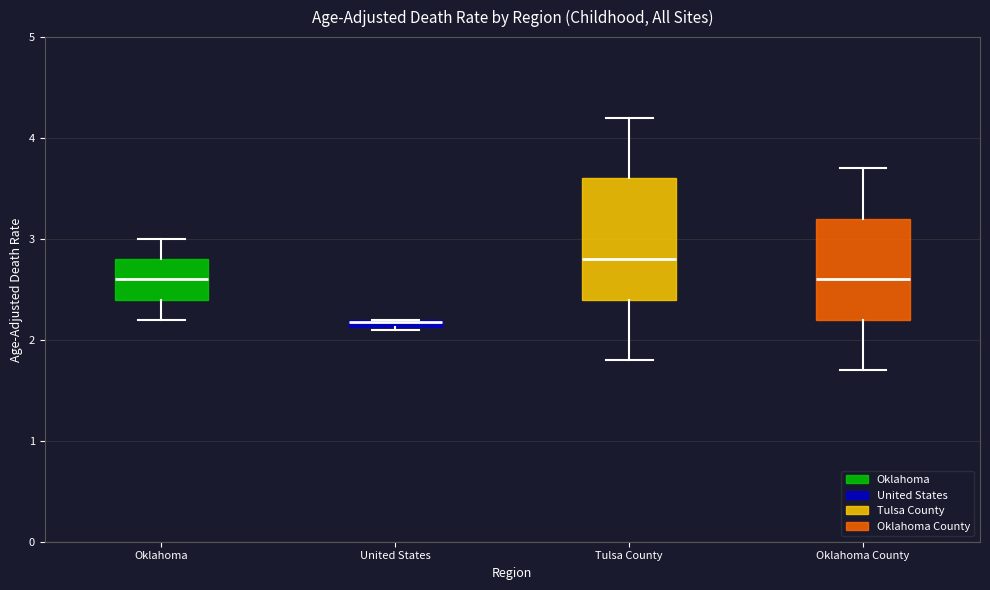

Where does the lower whisker of the box for Oklahoma County end on the y-axis? The values are not printed on the chart, so give them approximately, as read against the axis.

1.7